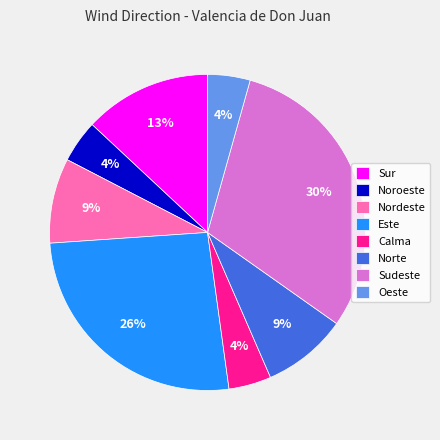

What is the largest slice in the pie chart?

Sudeste